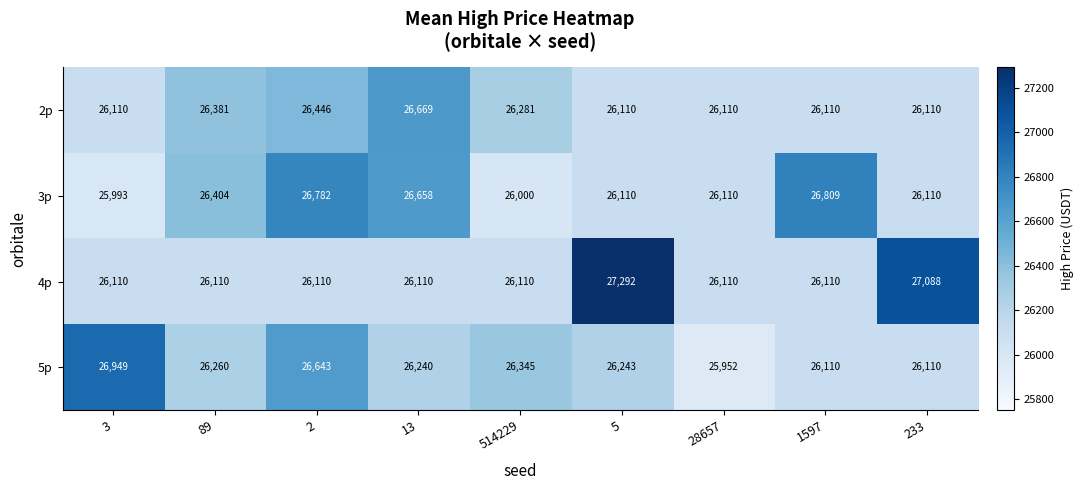

What is the average value of the 4p series?

26350